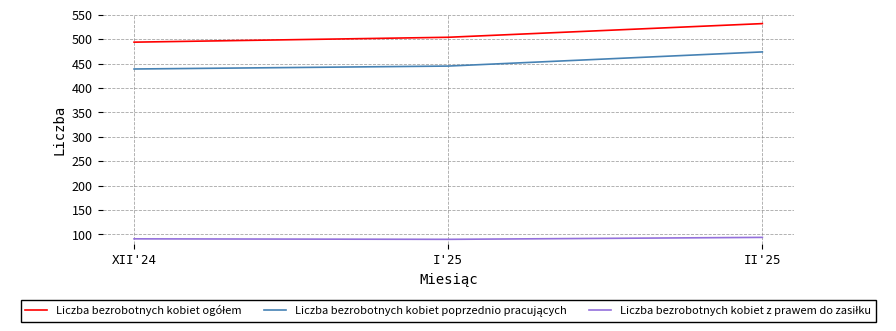

What is the difference between the highest and lowest values at XII'24?

403